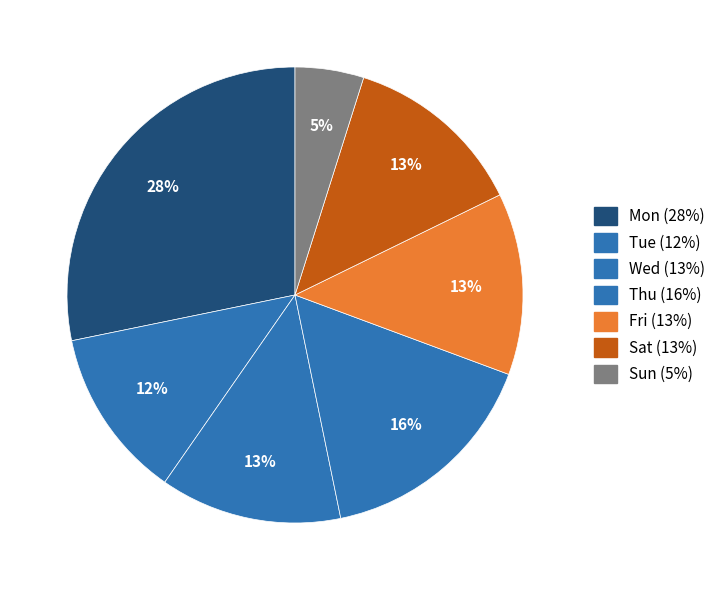

Count the number of slices in the pie.

7